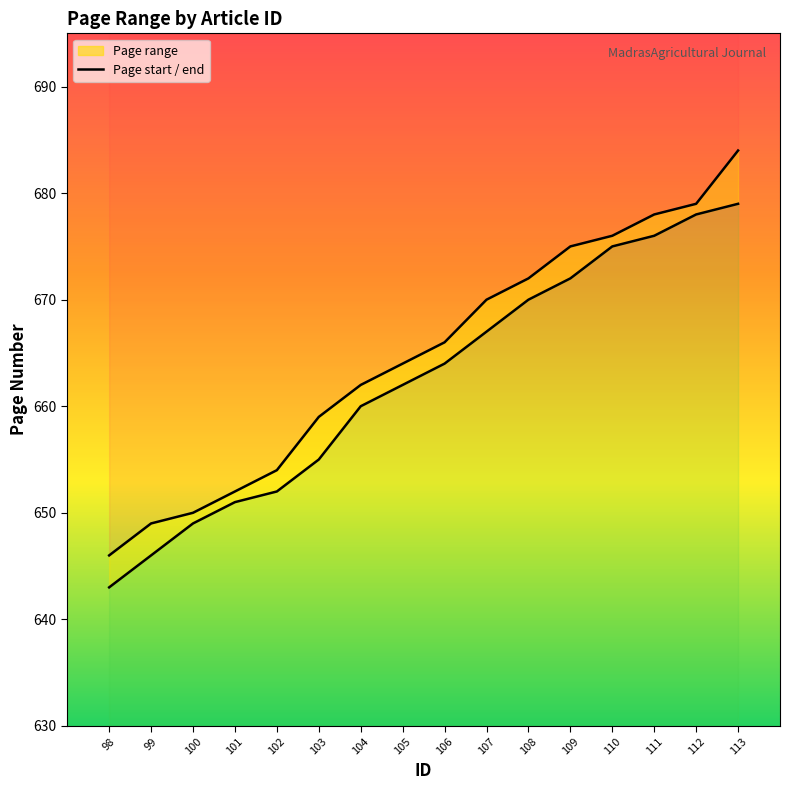

What is the spread (max minus min) of values at 111?

2